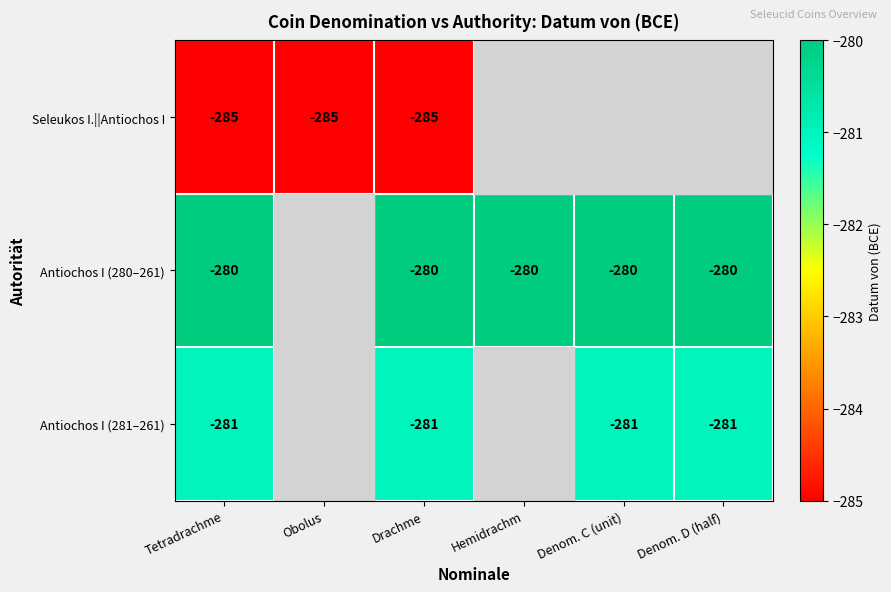

Is the value of Antiochos I (280–261) at Denom. C (unit) greater than the value of Antiochos I (281–261) at Drachme?

Yes